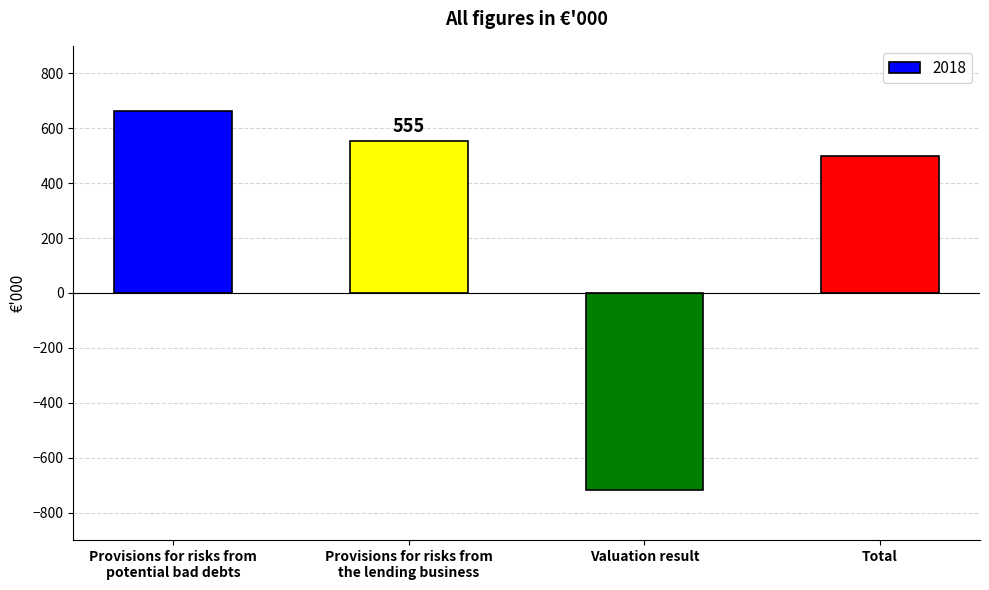

The value at Provisions for risks from
potential bad debts is 661. True or false?

True